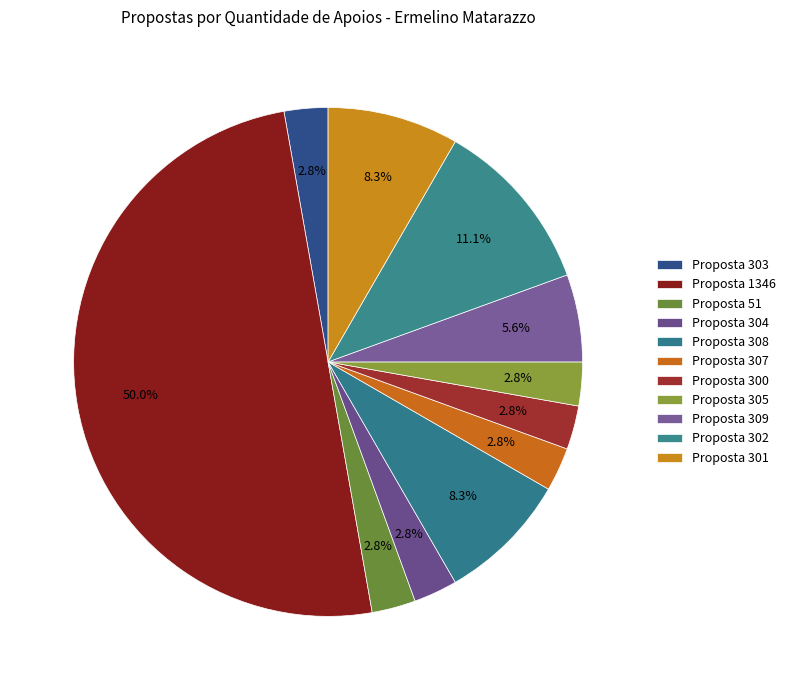

Which slice is the largest?

1346